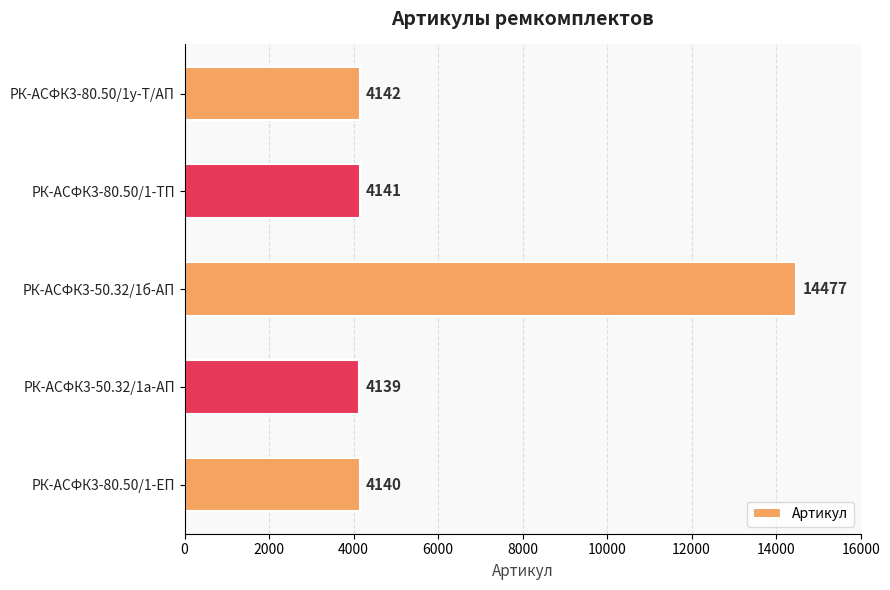

What is the difference between the maximum and minimum values?

10338